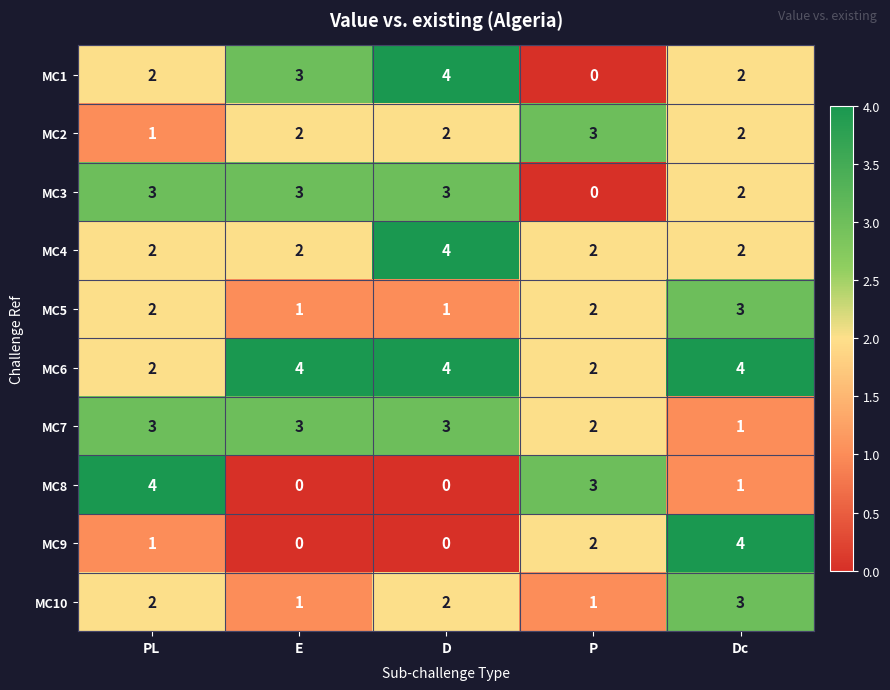

How many data points in MC9 are less than 1?

2